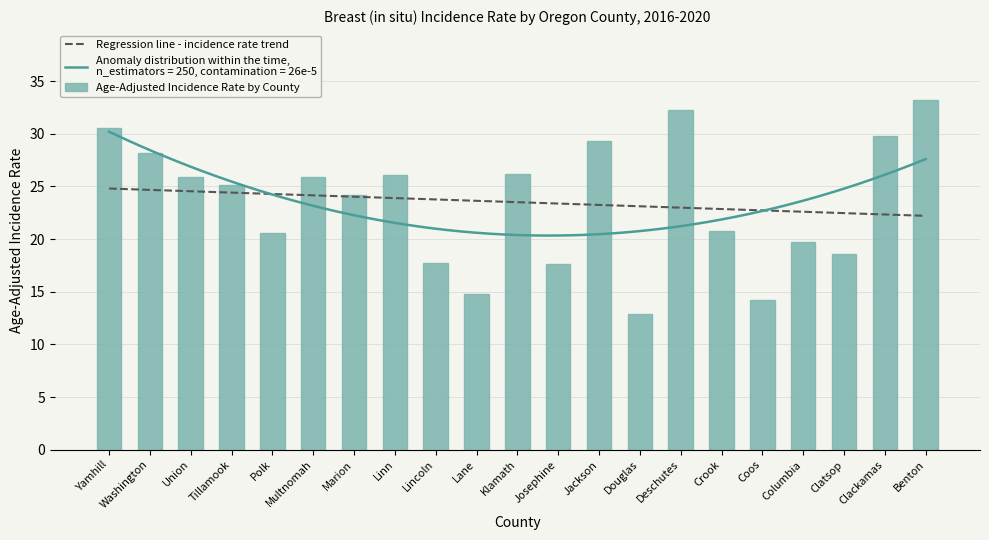

What is the smallest value displayed?

12.9